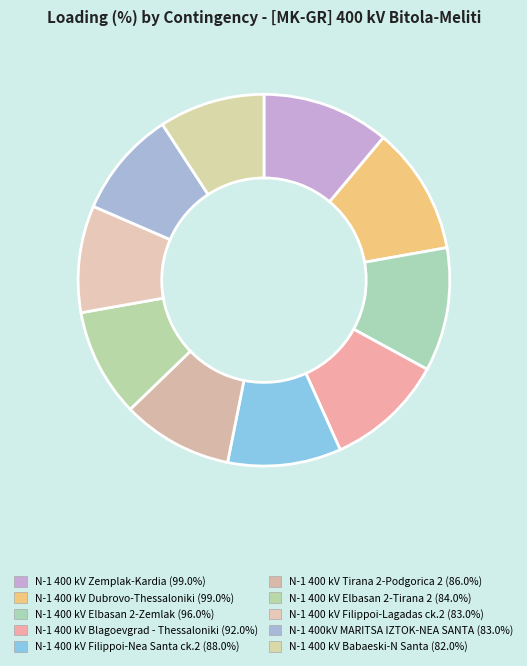

Is the sum of N-1 400 kV Filippoi-Nea Santa ck.2 and N-1 400 kV Elbasan 2-Tirana 2 greater than half?

No